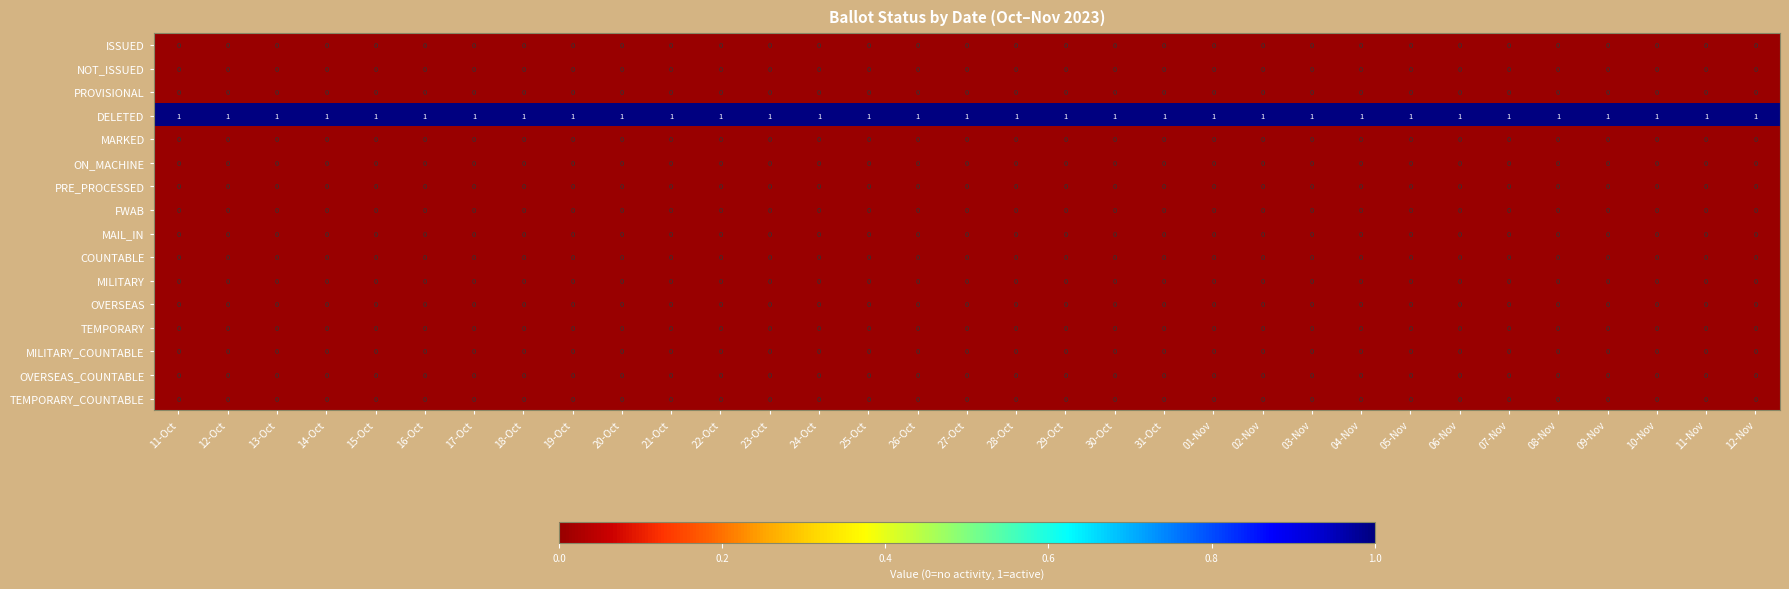

The value of TEMPORARY at 03-Nov is 0. True or false?

True